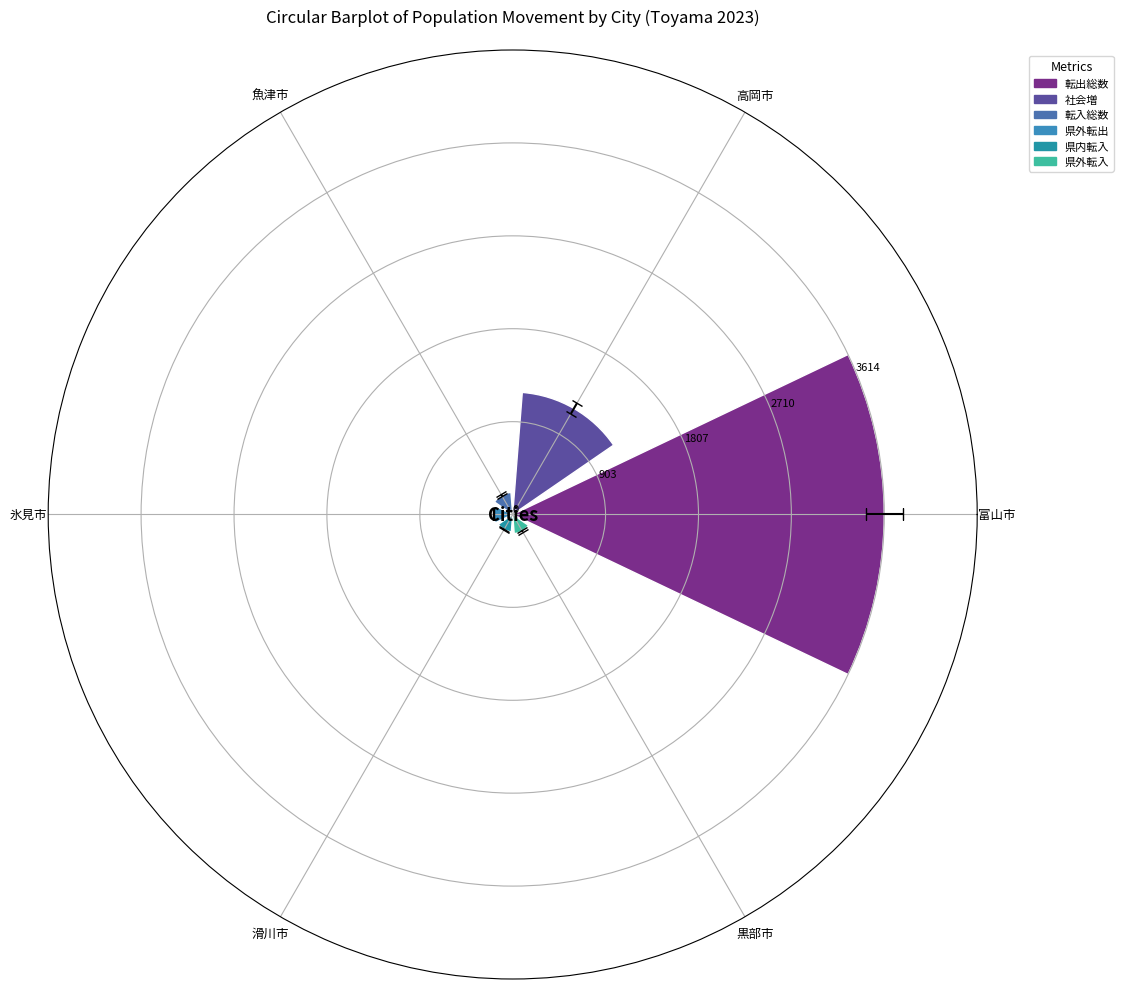

True or false: the data shows 187 at 氷見市.

True